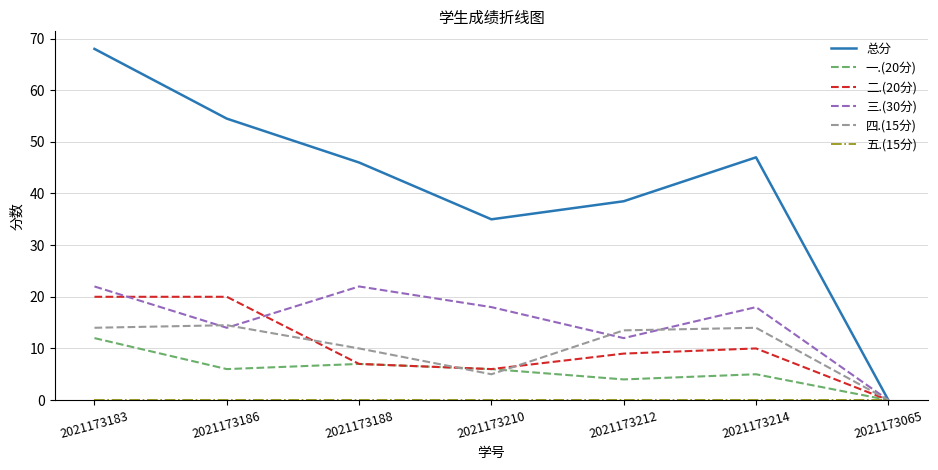

Is it true that 二.(20分) equals 20.0 at 2021173183?

True